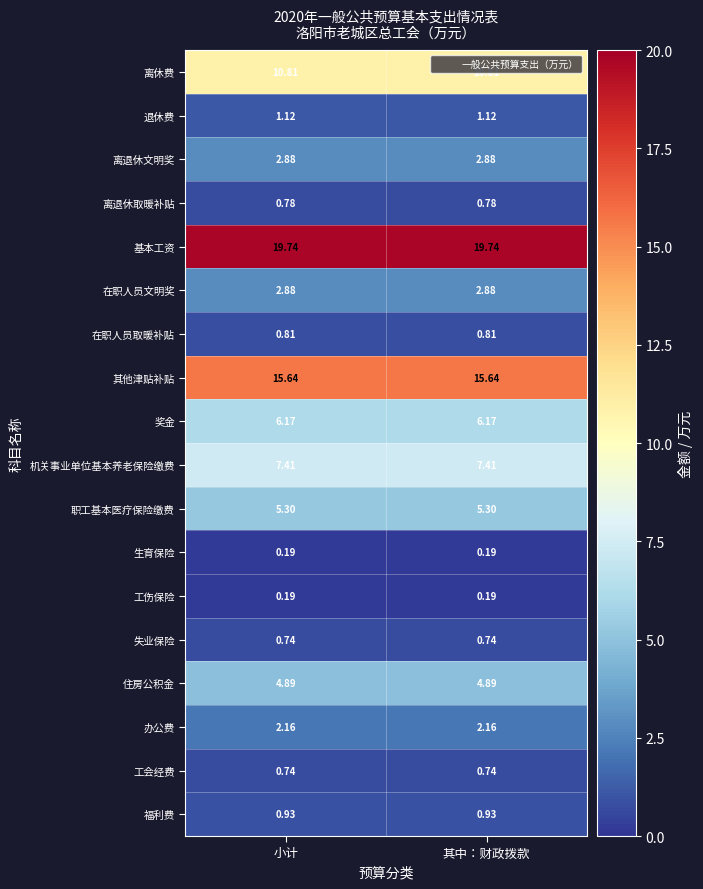

Is the value of 离退休文明奖 at 小计 greater than the value of 工会经费 at 小计?

Yes